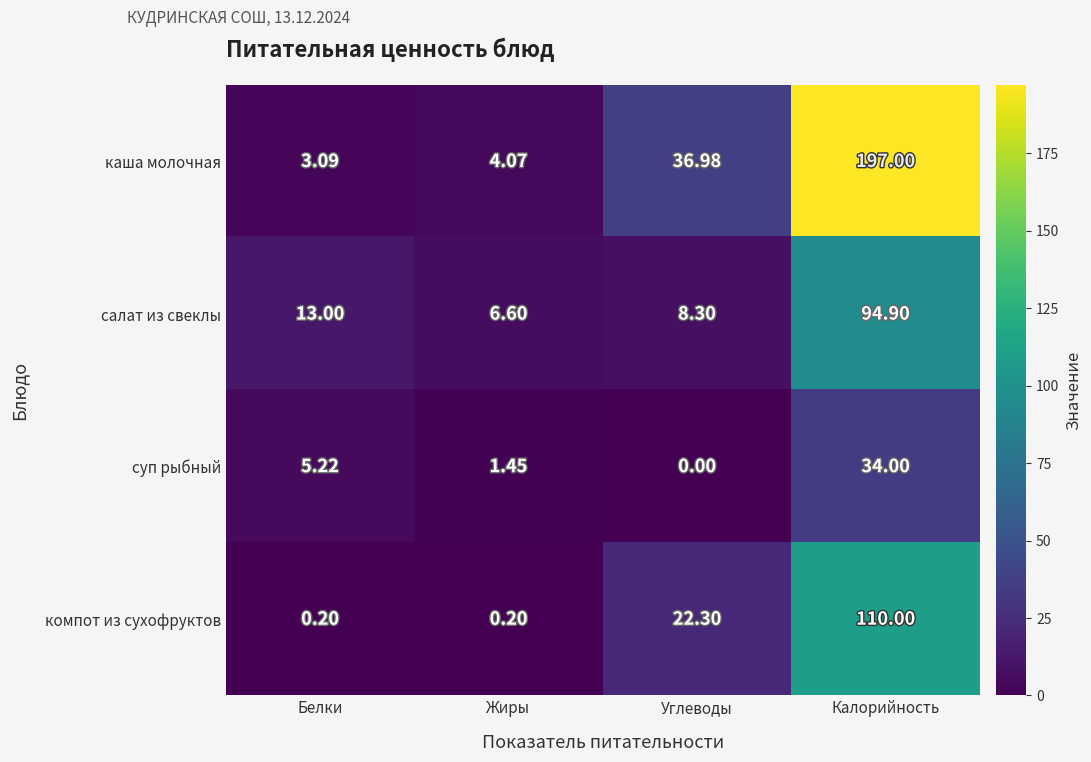

Between Жиры and Углеводы, which series saw the biggest shift?

каша молочная